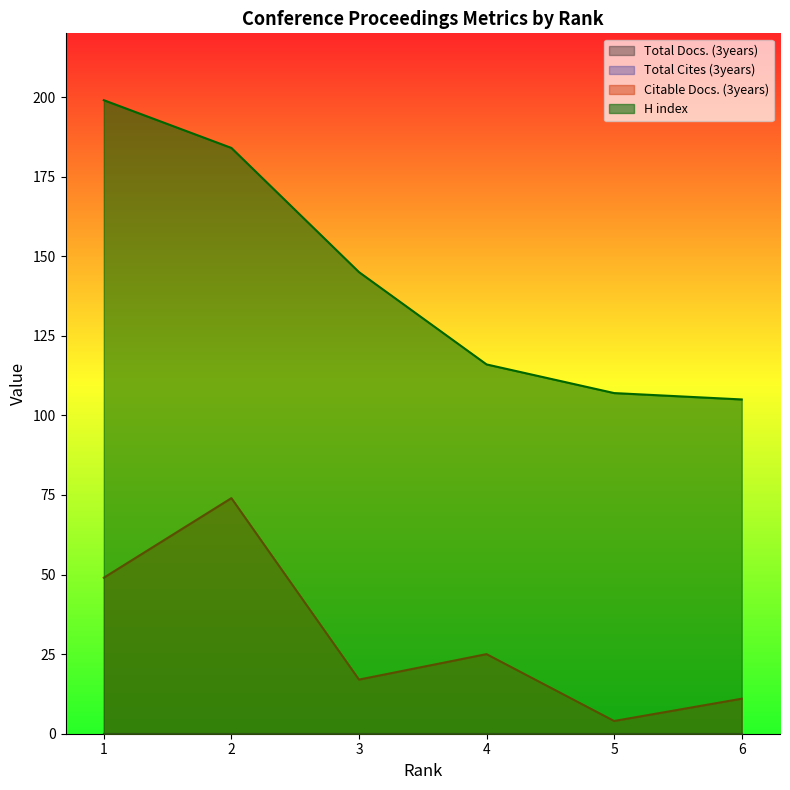

True or false: Citable Docs. (3years) and H index cross at least once.

False